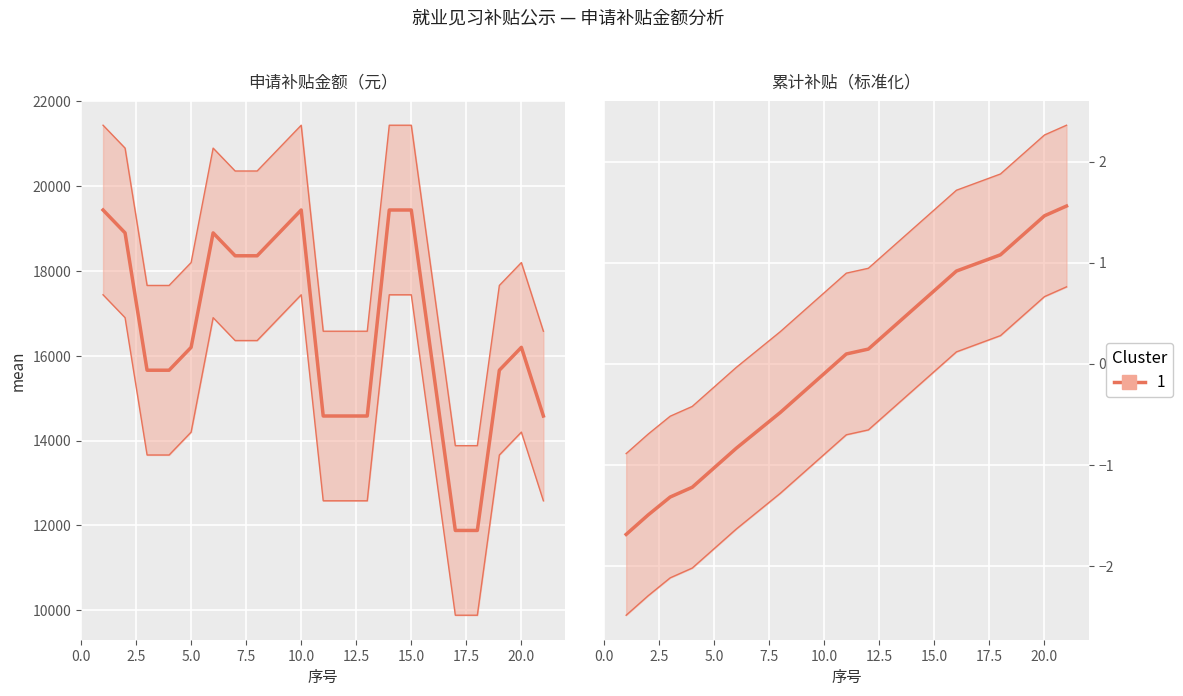

What is the value of the 累计补贴（标准化） point at the 14th from the left?

0.5